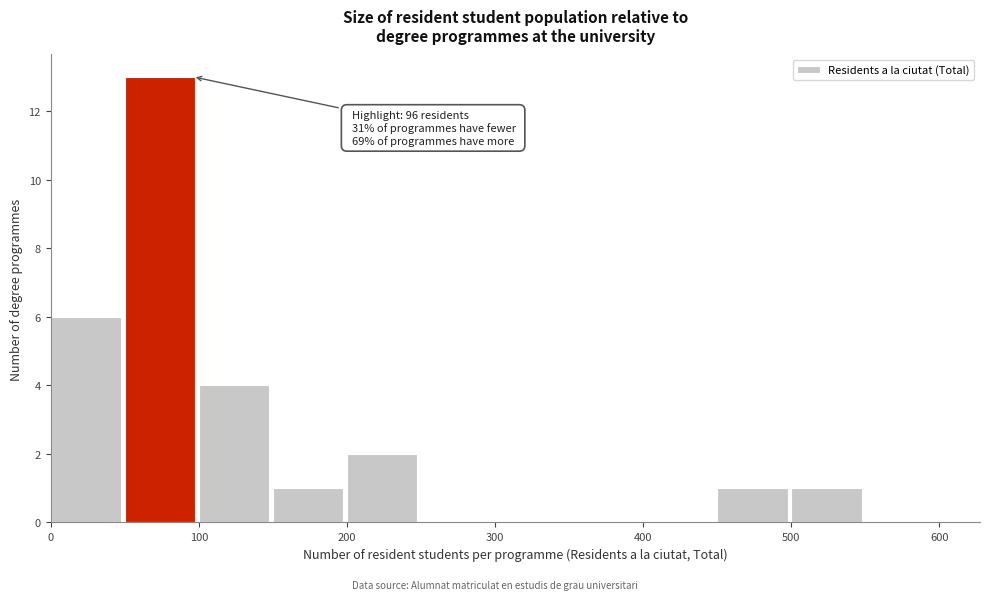

Over which range of the x-axis is the bar tallest?

50 to 100